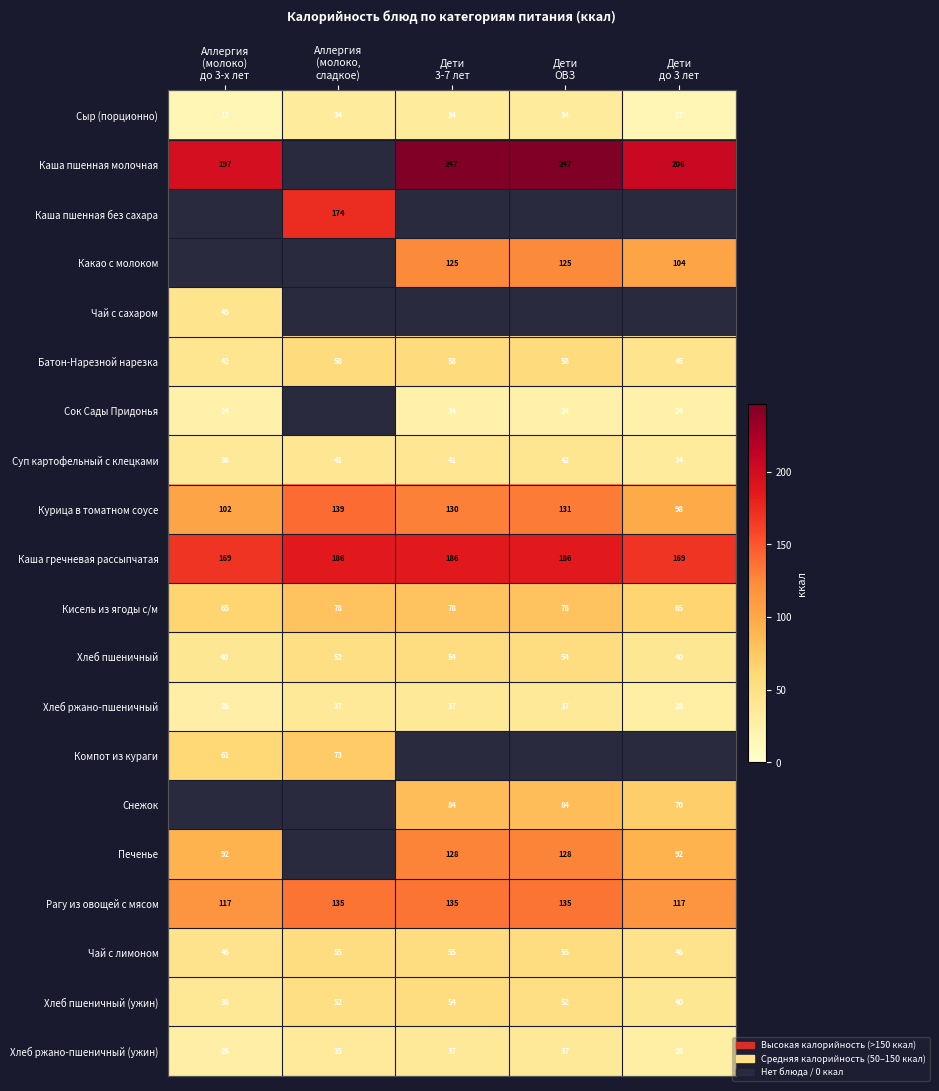

The Хлеб ржано-пшеничный series shows 36.5 at Дети ОВЗ. True or false?

True